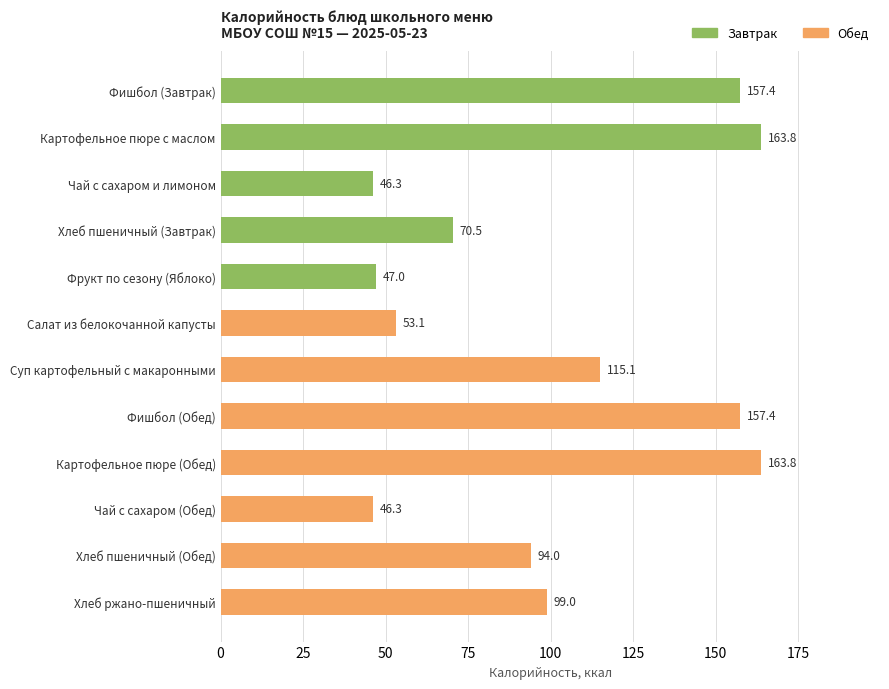

What is the greatest value displayed?

163.8